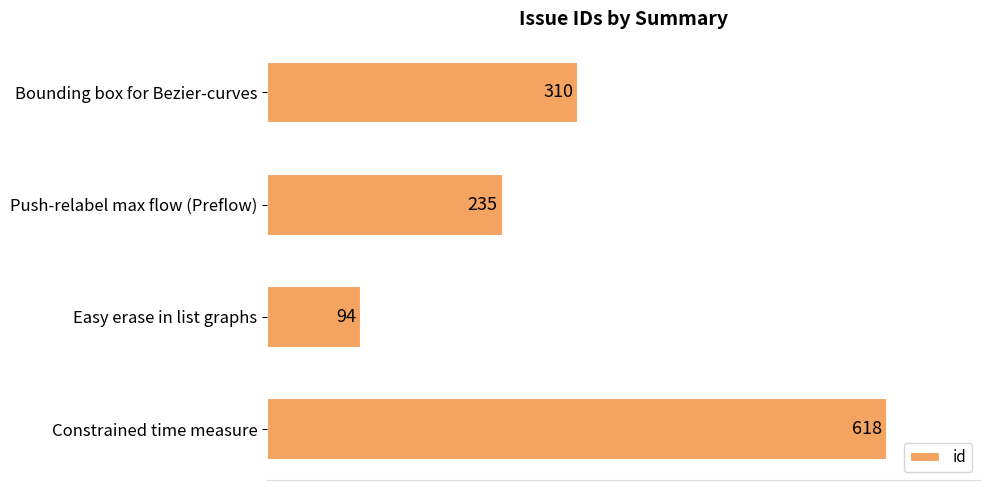

How many distinct data groups are displayed?

1